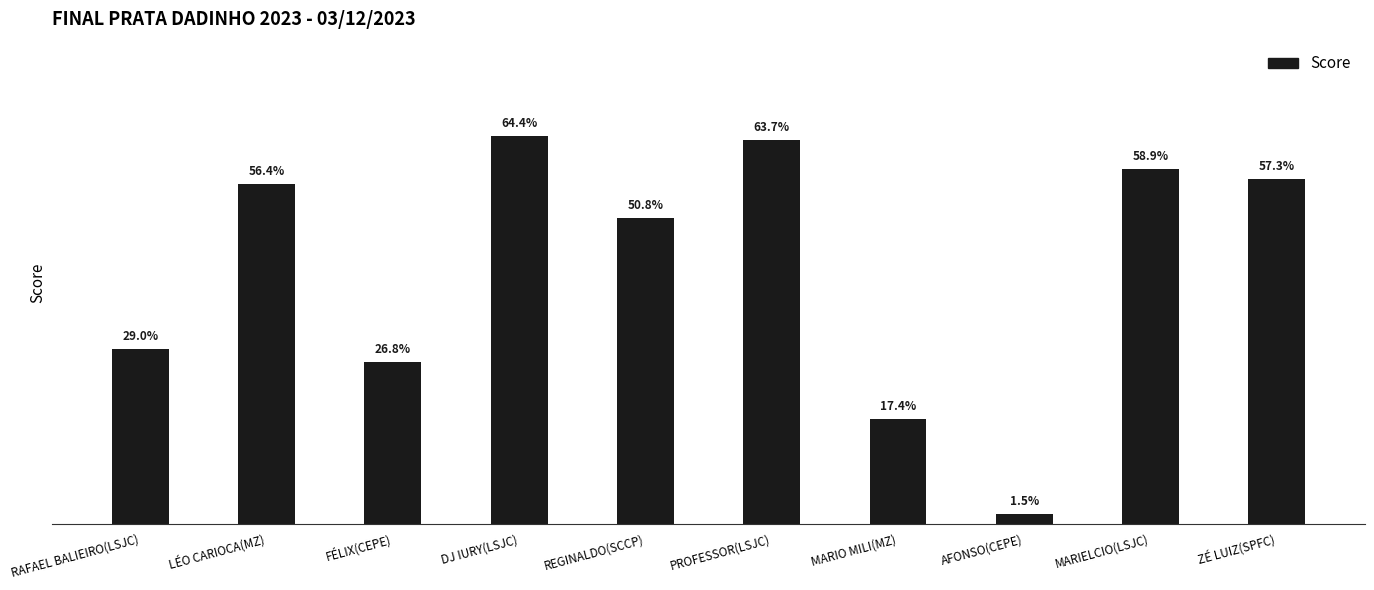

At which category does the chart reach its minimum across all series?

AFONSO(CEPE)